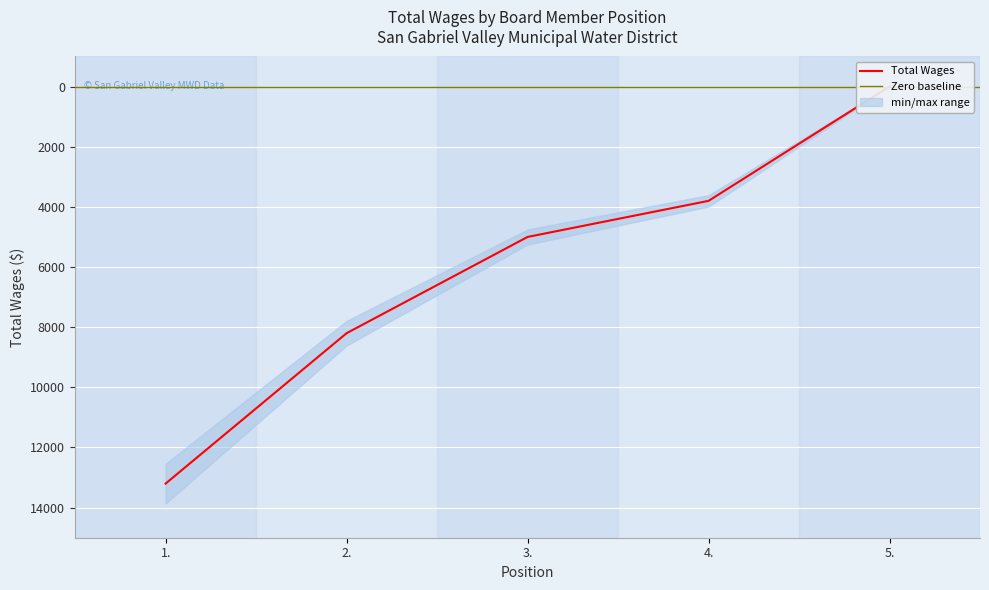

What is the sum of all values?

30200